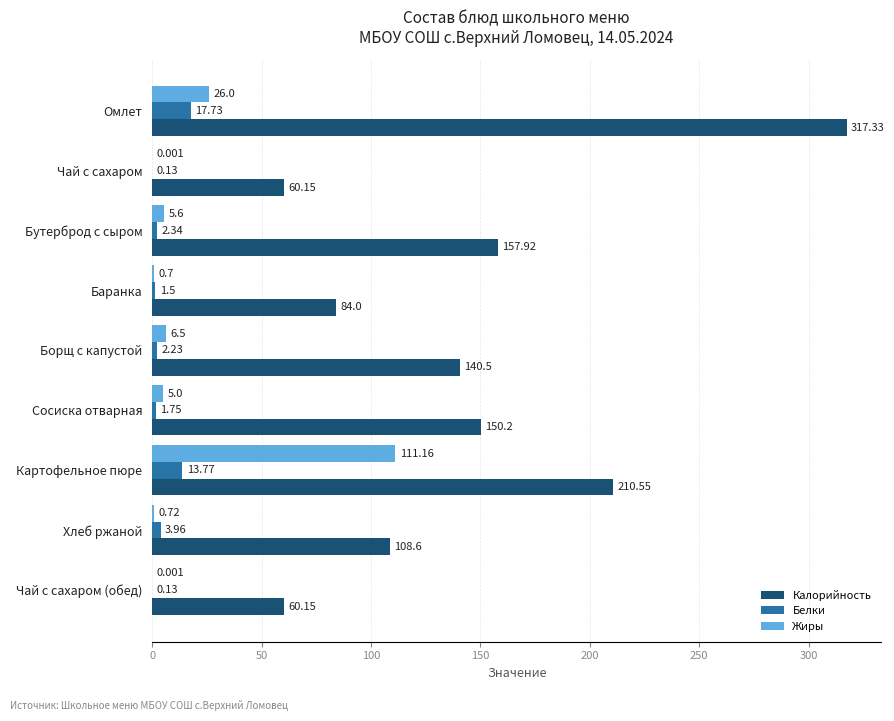

Which category has the highest value in the Калорийность series?

Омлет